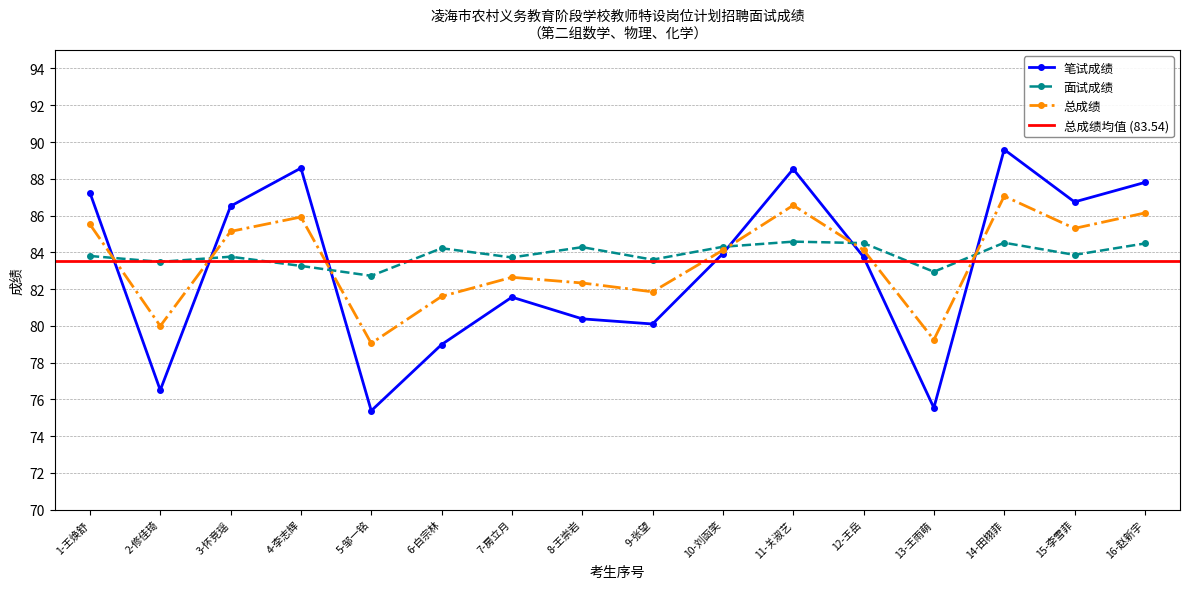

At which label does 面试成绩 first exceed 83?

1-王焕舒